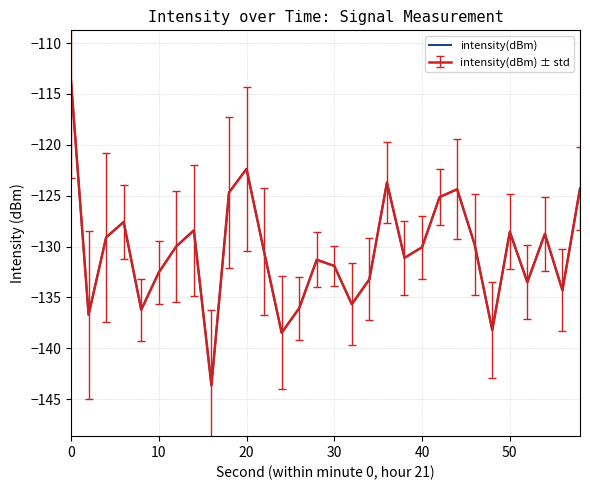

Does the chart display data point markers on the line(s)?

No